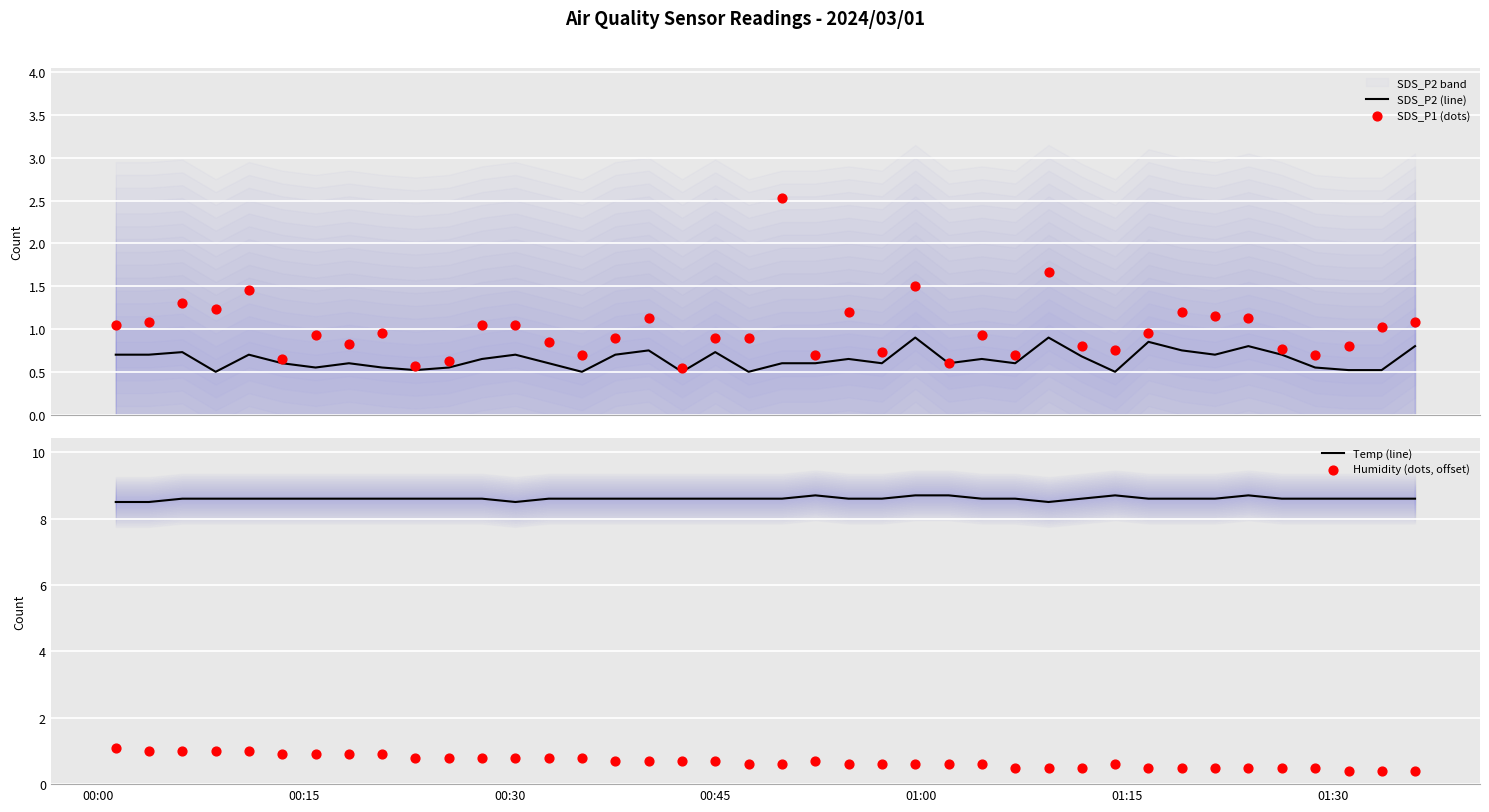

What is the total value across all series at 01:30?

11.0